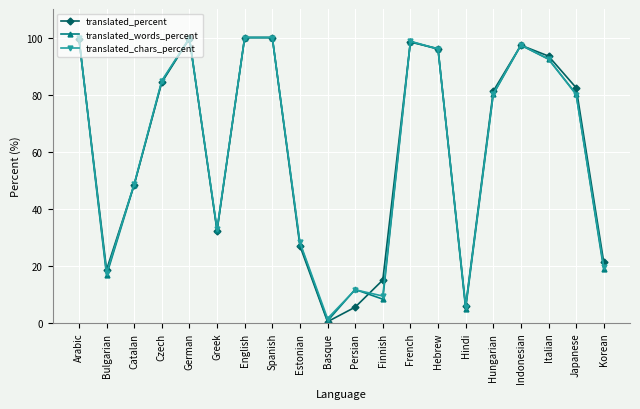

What is the label of the 5th point from the right?

Hungarian